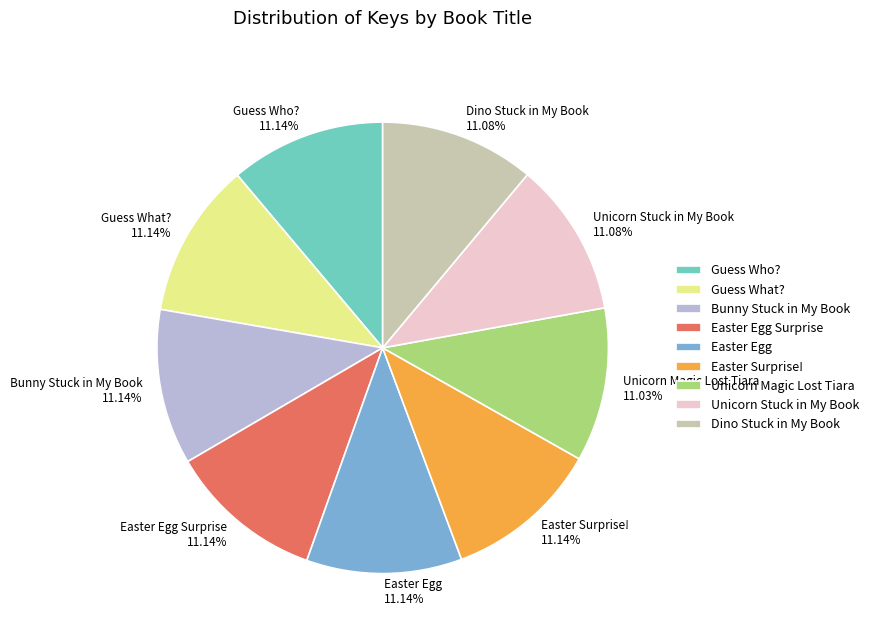

What is the ratio of the value at Bunny Stuck in My Book to the value at Easter Egg Surprise?

1.0